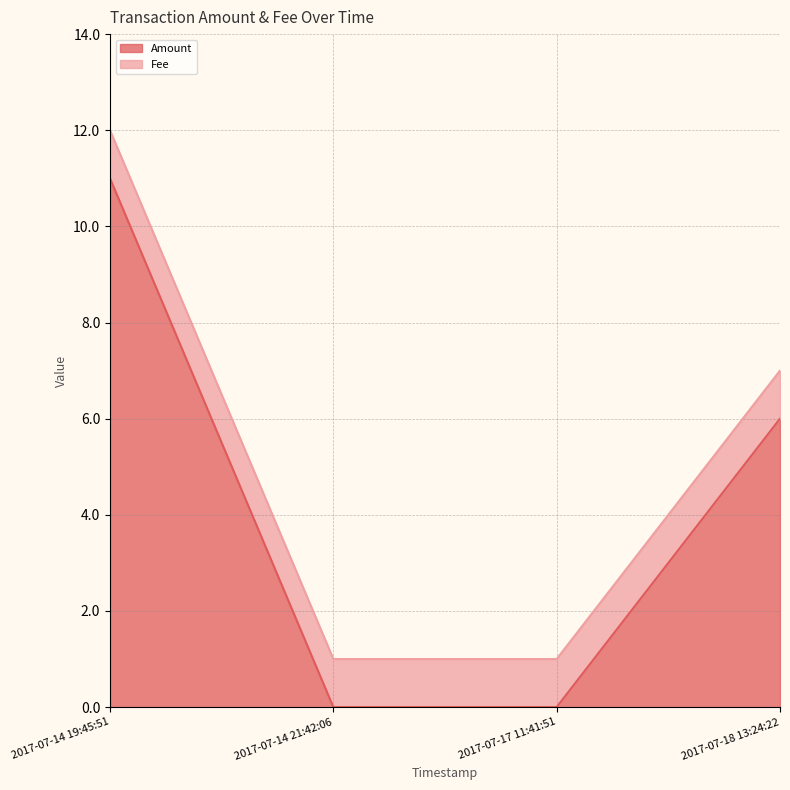

What are all the series names shown in the legend?

Amount, Fee